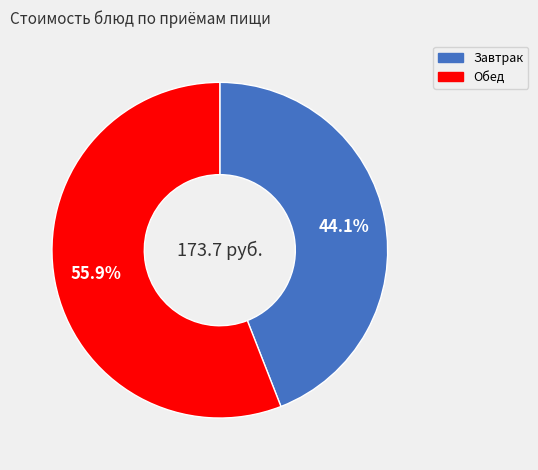

Is there a majority slice in this chart?

Yes